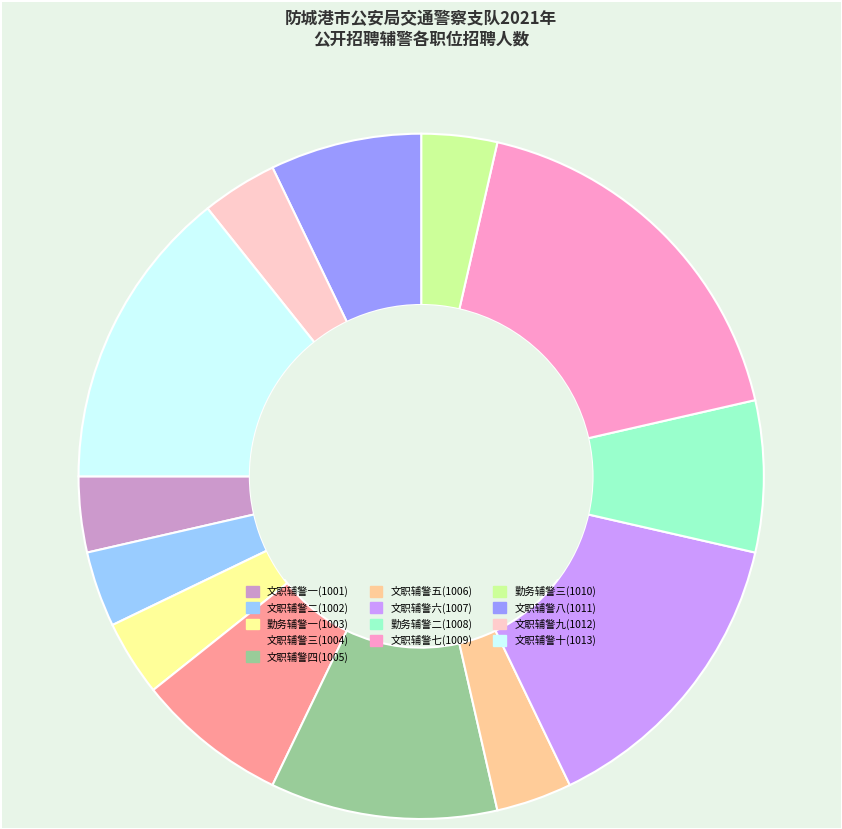

Approximately how many times larger is the value at 勤务辅警二(1008) compared to 文职辅警五(1006)?

2.0